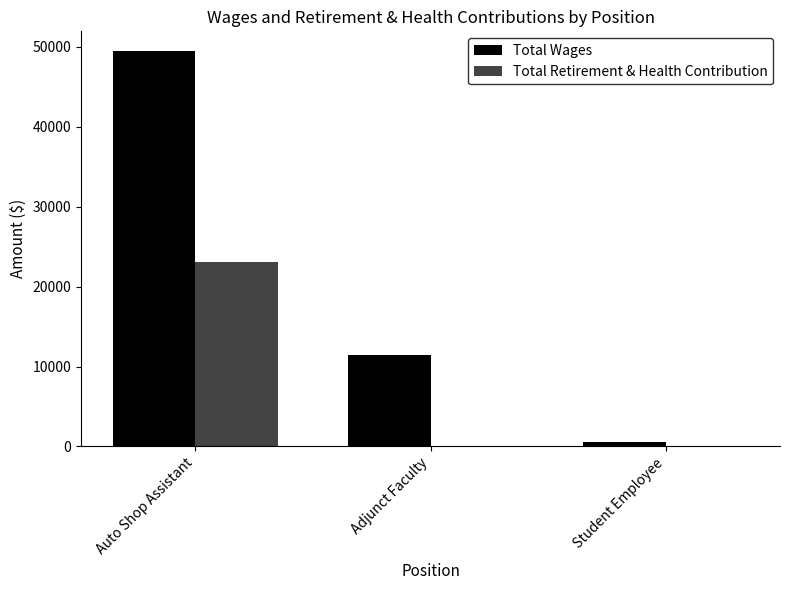

How many Total Wages values are between 568 and 49483?

3